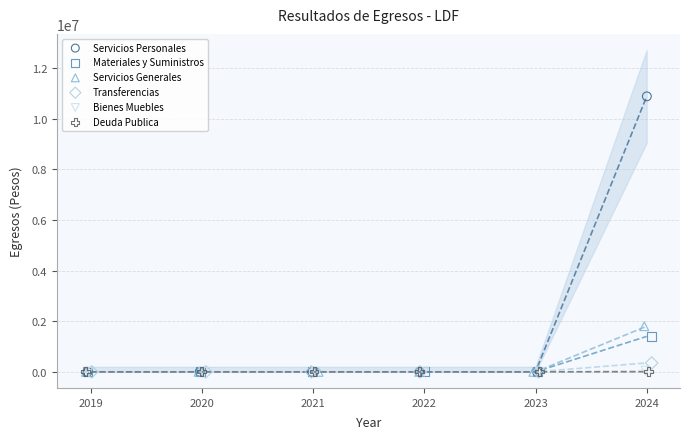

What are all the series names shown in the legend?

Servicios Personales, Materiales y Suministros, Servicios Generales, Transferencias, Bienes Muebles, Deuda Publica